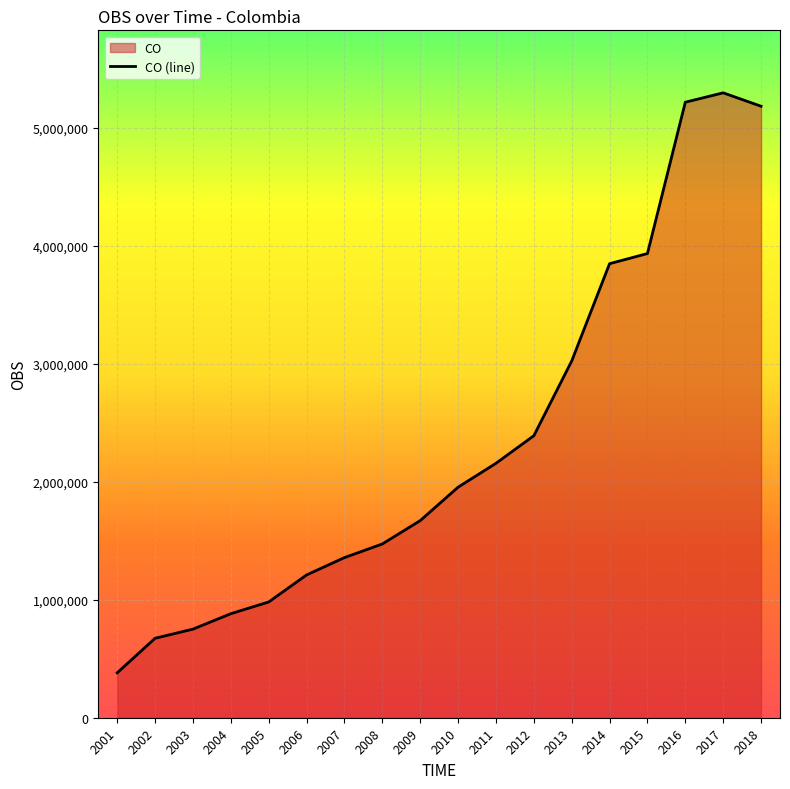

What is the approximate value at 2014?

3849422